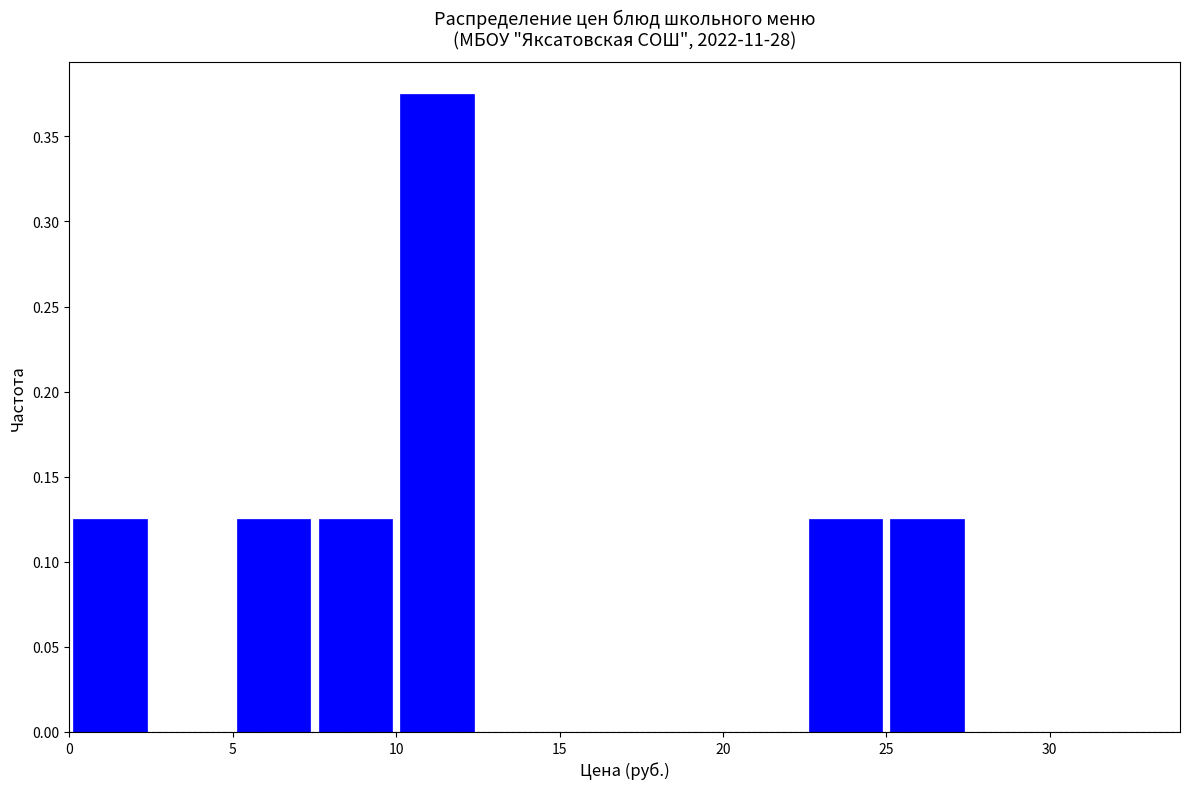

Reading left to right, list every bar in this chart as the range it spans on the x-axis followed by its height. The values are not printed on the chart, so give them approximately, as read against the axis.

0.0 to 2.5: 0.125
2.5 to 5.0: 0
5.0 to 7.5: 0.125
7.5 to 10.0: 0.125
10.0 to 12.5: 0.375
12.5 to 15.0: 0
15.0 to 17.5: 0
17.5 to 20.0: 0
20.0 to 22.5: 0
22.5 to 25.0: 0.125
25.0 to 27.5: 0.125
27.5 to 30.0: 0
30.0 to 32.5: 0